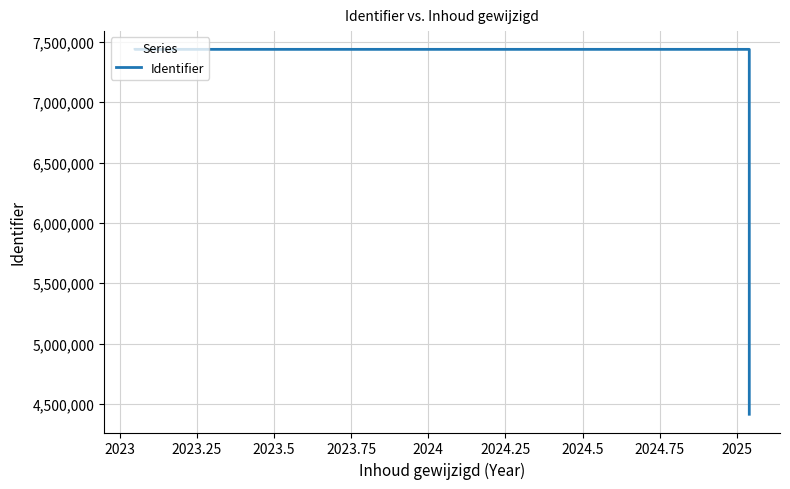

What is the smallest value displayed?

4414435